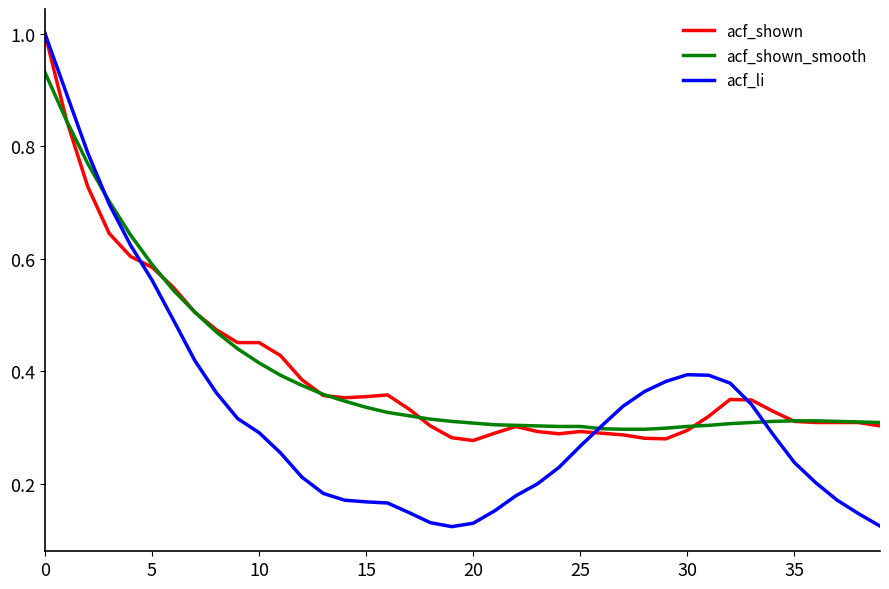

Does the chart have visible grid lines?

No